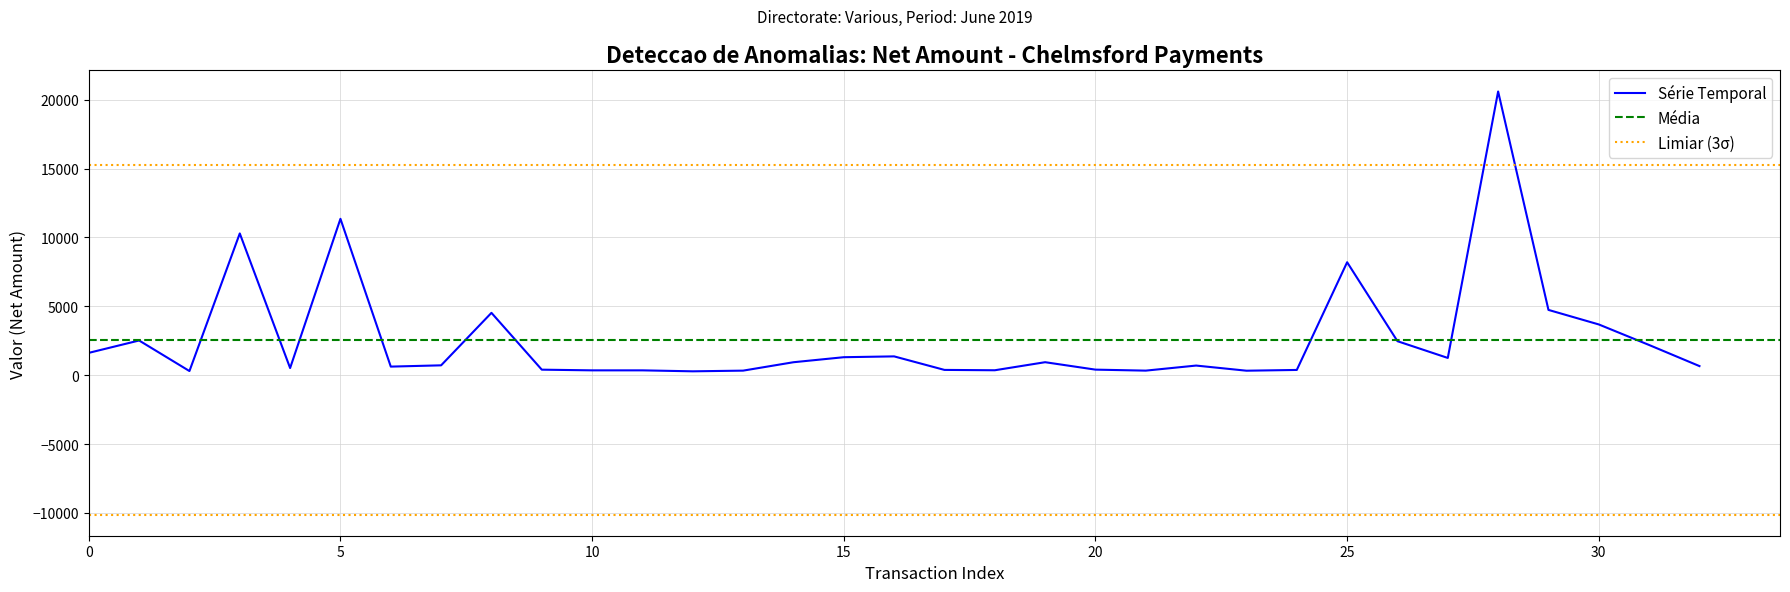

Is this an area chart (filled region under the line)?

No